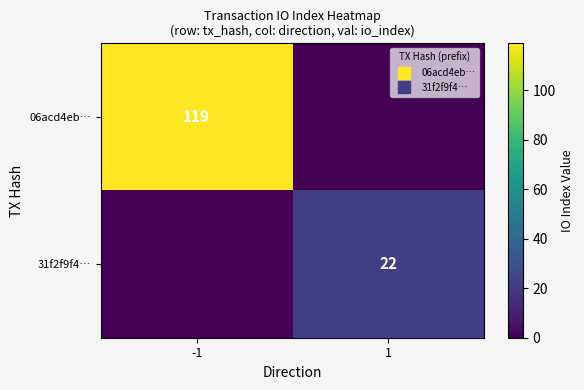

At -1, list the series in order from smallest to largest.

31f2f9f4…, 06acd4eb…